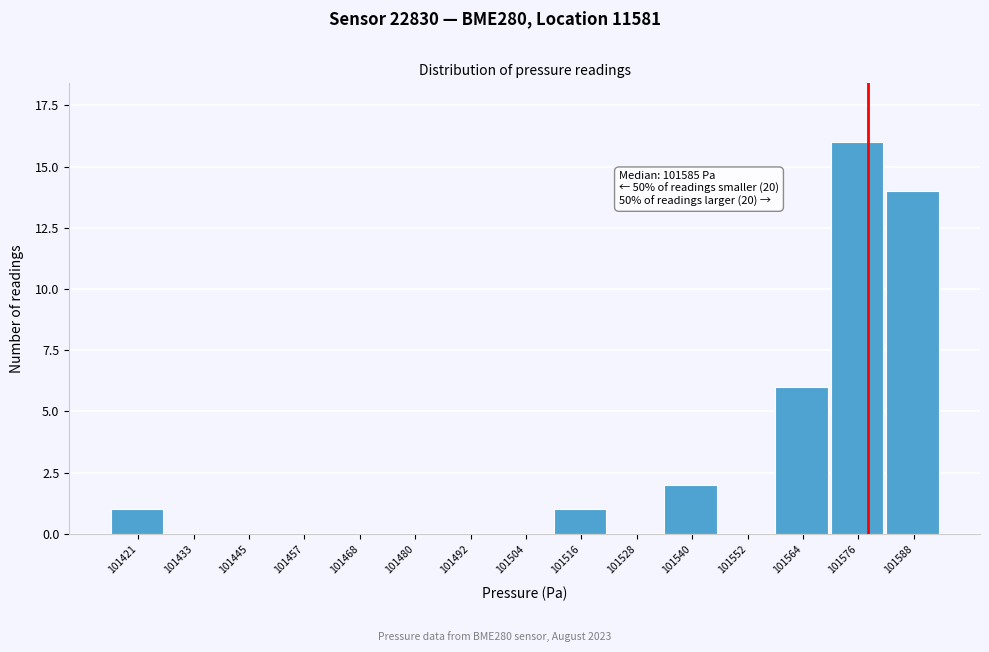

Reading left to right, what are all the values shown in this chart?

101421=1	101433=0	101445=0	101457=0	101468=0	101480=0	101492=0	101504=0	101516=1	101528=0	101540=2	101552=0	101564=6	101576=16	101588=14